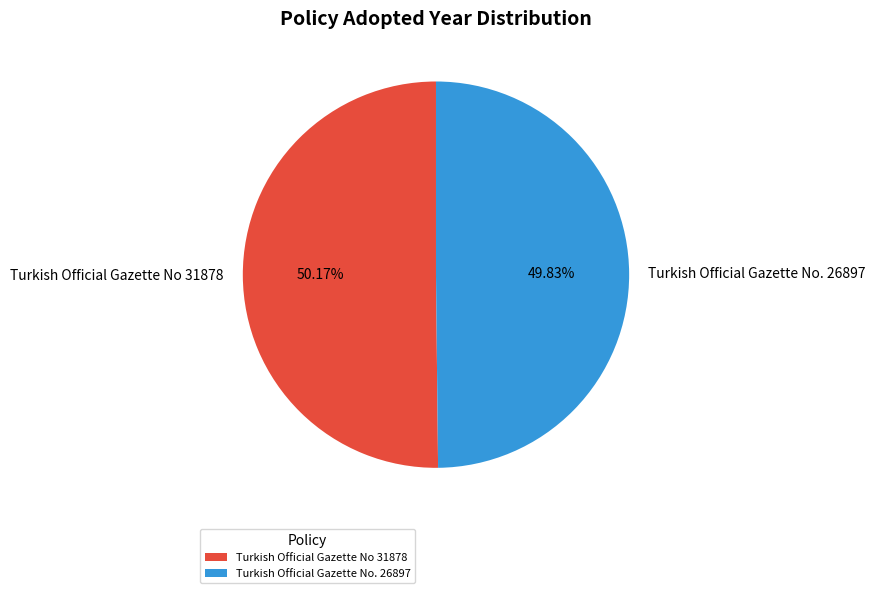

What percentage is the Turkish Official Gazette No 31878 slice, to the nearest percent?

50%